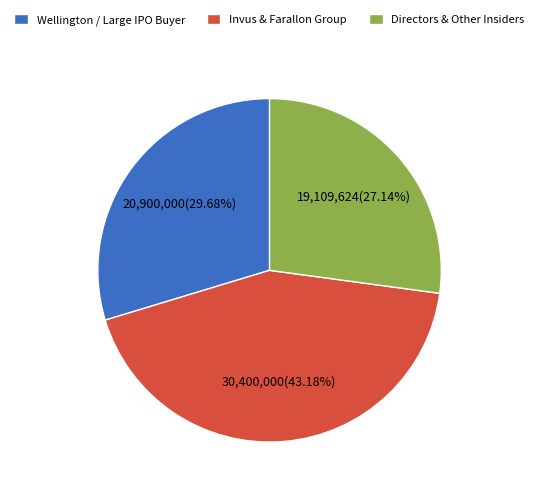

Approximately how many times larger is the value at Wellington / Large IPO Buyer compared to Invus & Farallon Group?

0.7